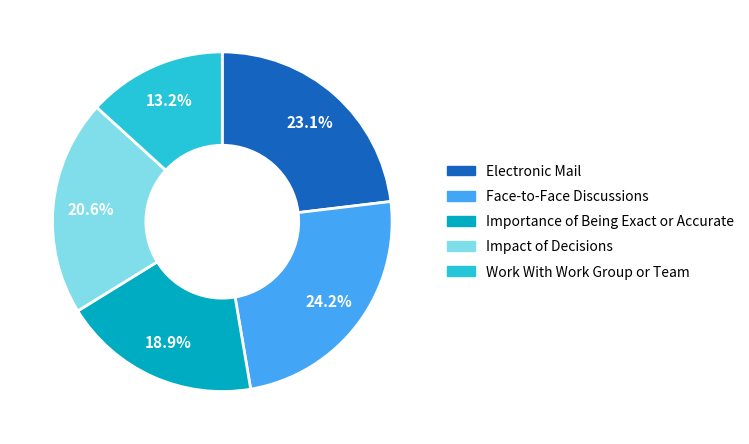

Is there any slice that represents more than half of the pie?

No